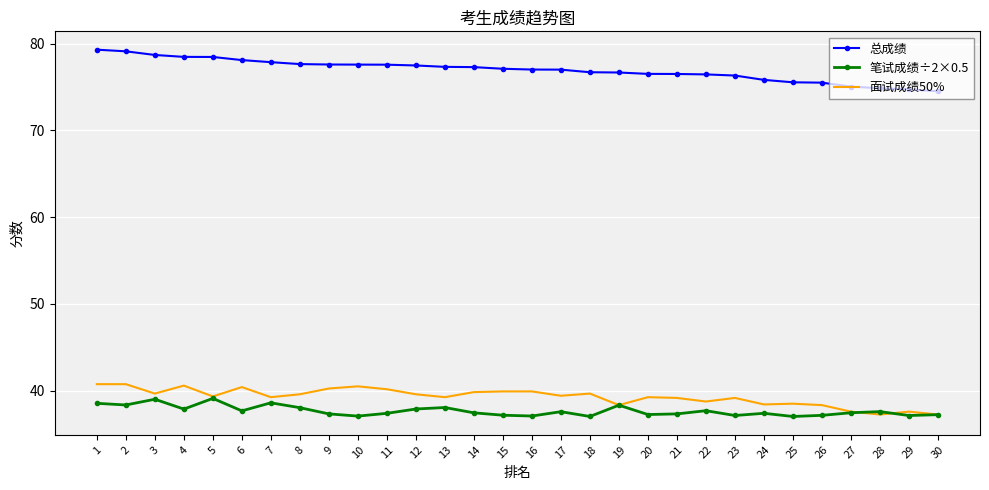

Between 9 and 24, which series saw the biggest shift?

面试成绩50%